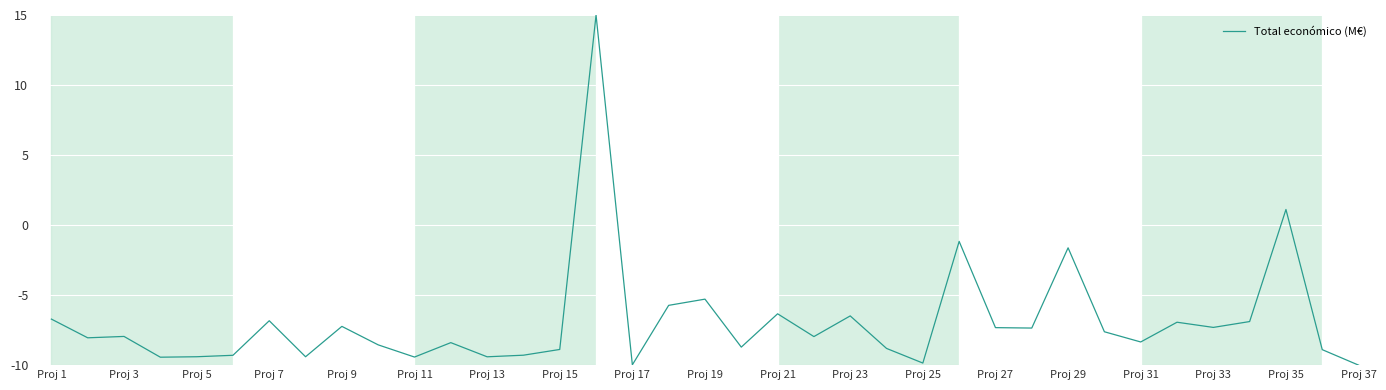

What is the difference between the maximum and second lowest values?

25.0